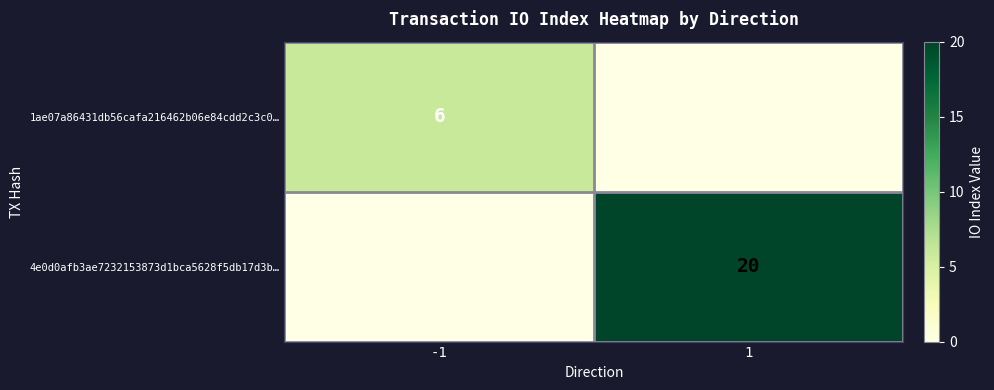

Which series has the largest range (max minus min)?

4e0d0afb3ae7232153873d1bca5628f5db17d3b…